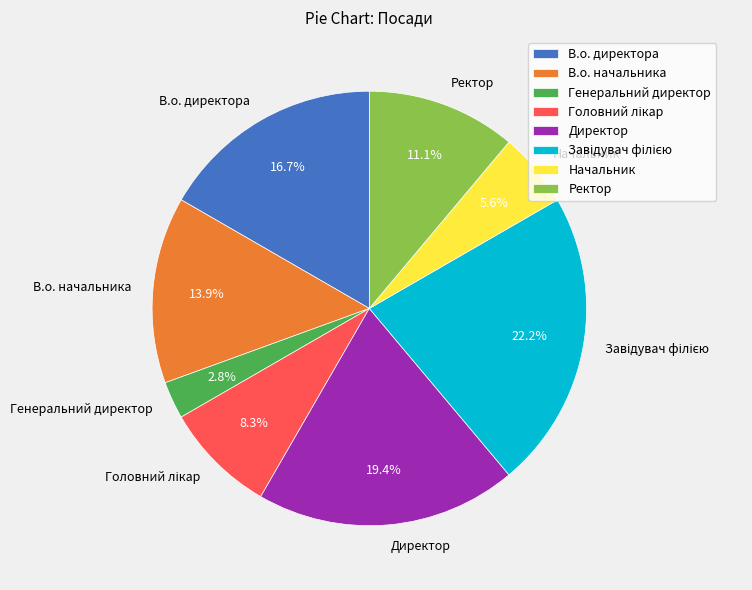

Is there any slice that represents more than half of the pie?

No